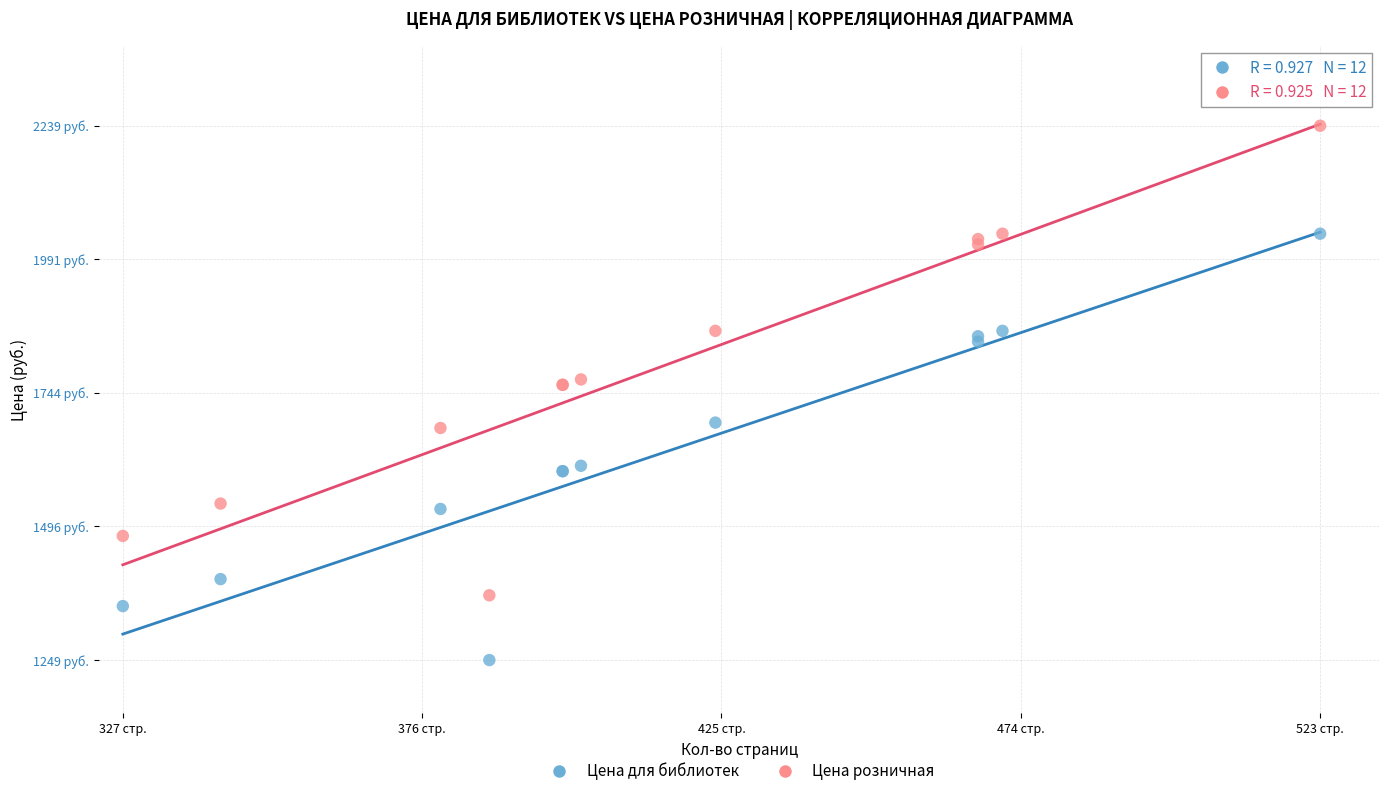

Which series has the largest Y range (max minus min)?

Цена розничная